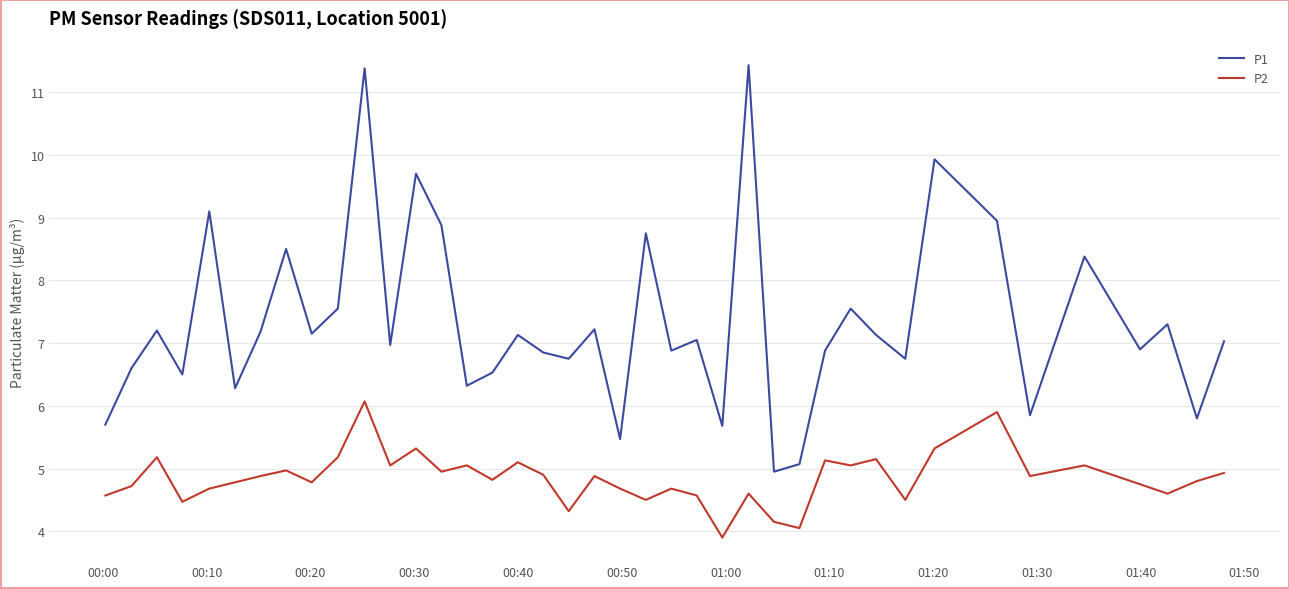

What is the difference between the maximum and minimum values in the P2 series?

2.2